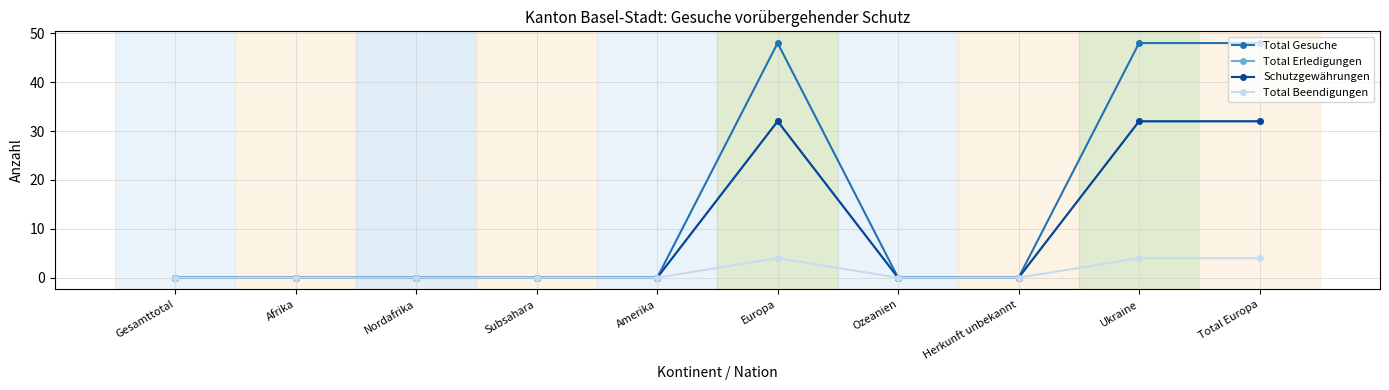

Reading left to right, extract all data points from this chart.

Total Gesuche: Gesamttotal=0	Afrika=0	Nordafrika=0	Subsahara=0	Amerika=0	Europa=48	Ozeanien=0	Herkunft unbekannt=0	Ukraine=48	Total Europa=48
Total Erledigungen: Gesamttotal=0	Afrika=0	Nordafrika=0	Subsahara=0	Amerika=0	Europa=32	Ozeanien=0	Herkunft unbekannt=0	Ukraine=32	Total Europa=32
Schutzgewährungen: Gesamttotal=0	Afrika=0	Nordafrika=0	Subsahara=0	Amerika=0	Europa=32	Ozeanien=0	Herkunft unbekannt=0	Ukraine=32	Total Europa=32
Total Beendigungen: Gesamttotal=0	Afrika=0	Nordafrika=0	Subsahara=0	Amerika=0	Europa=4	Ozeanien=0	Herkunft unbekannt=0	Ukraine=4	Total Europa=4